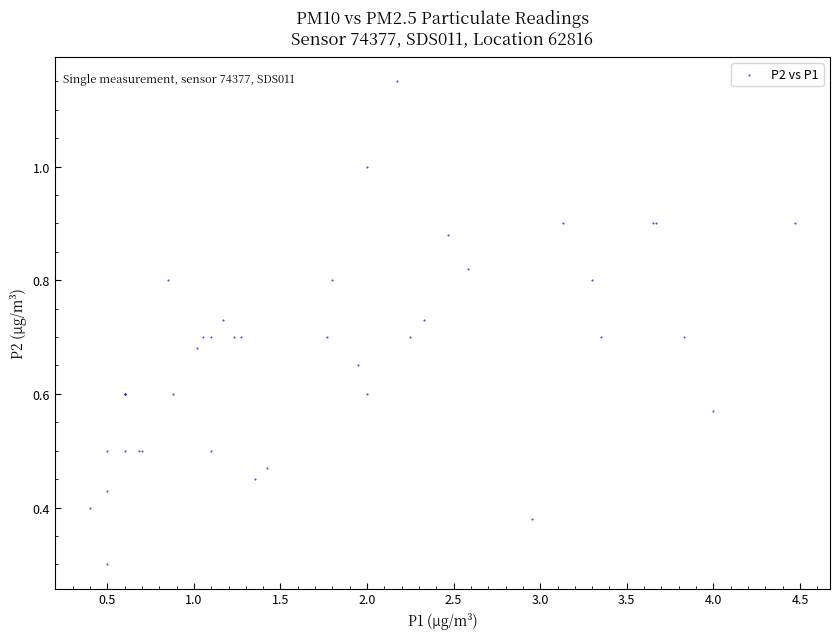

What Y value in the scatter plot is closest to 0?

0.3